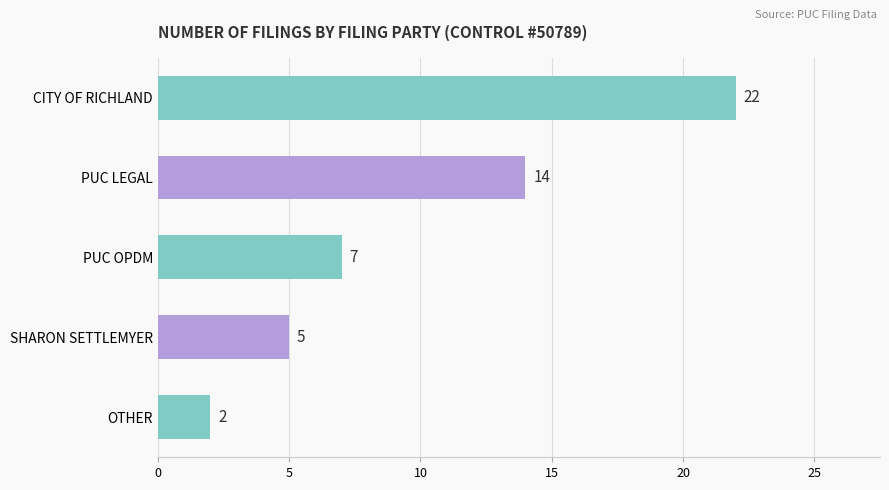

The value at PUC LEGAL is 22. True or false?

False